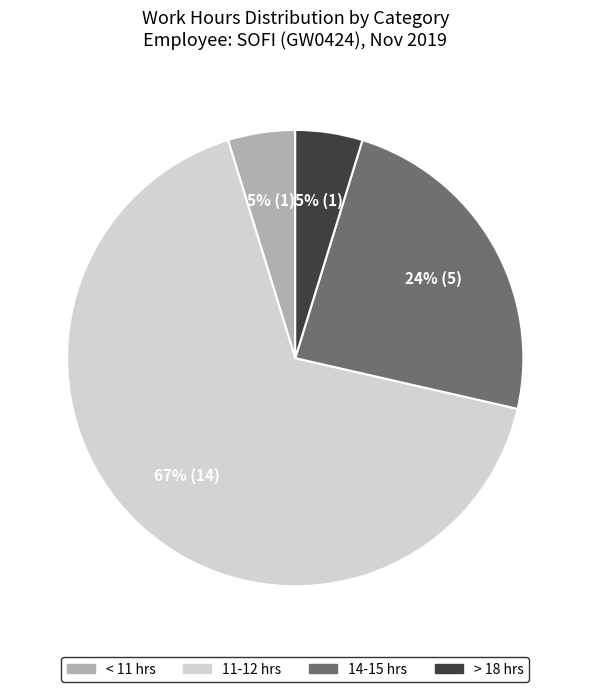

To the nearest percent, what is the average slice percentage?

25%